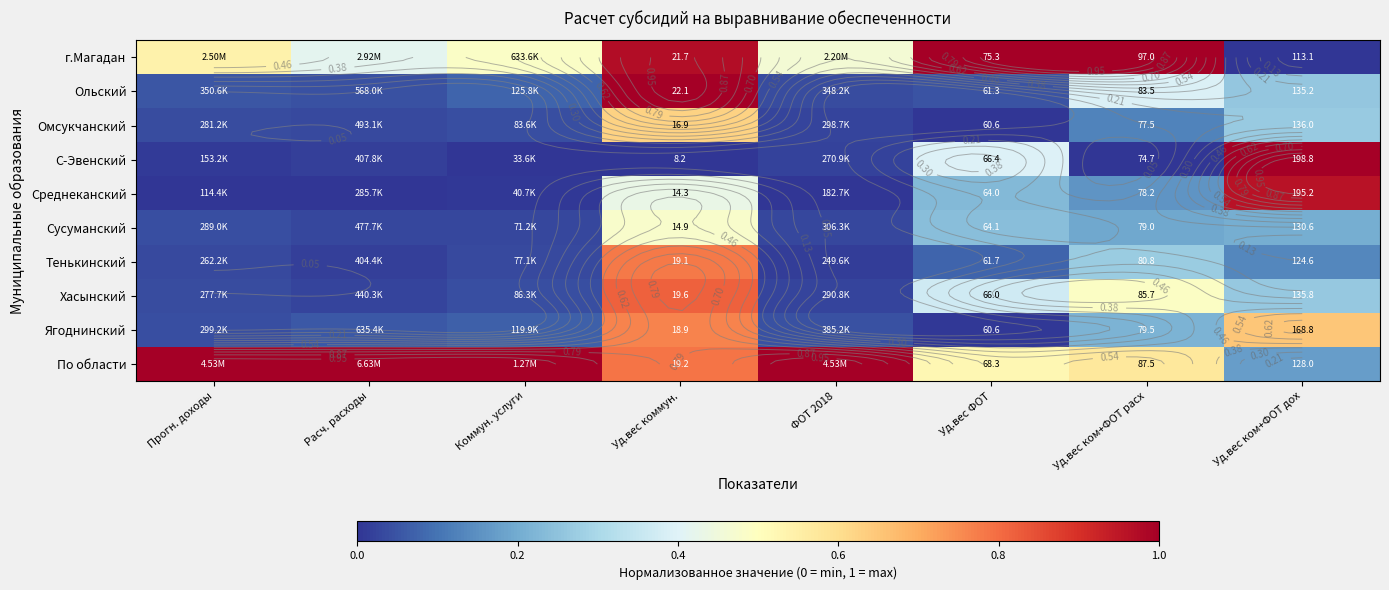

What is the total value across all series at Коммун. услуги?

1.8